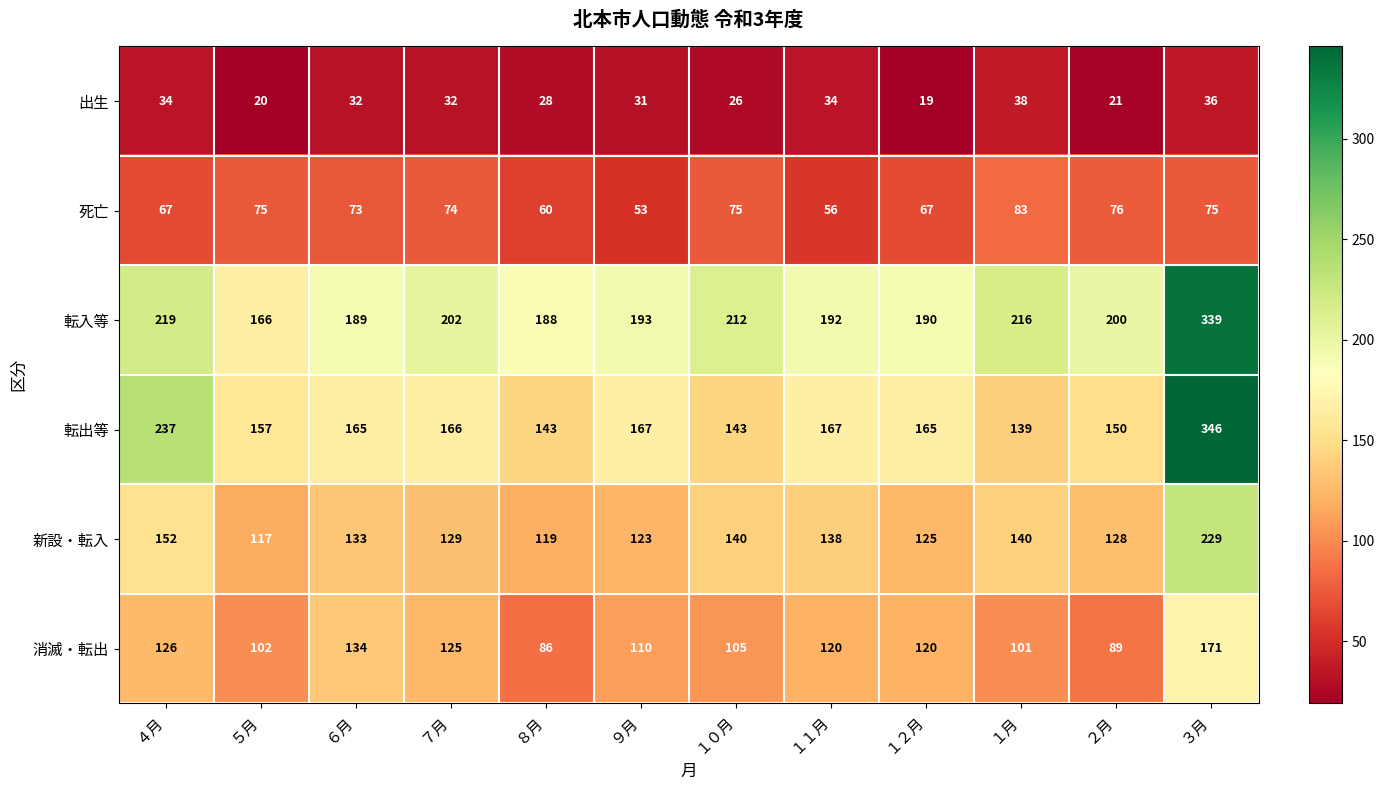

Which series has the largest range (max minus min)?

転出等